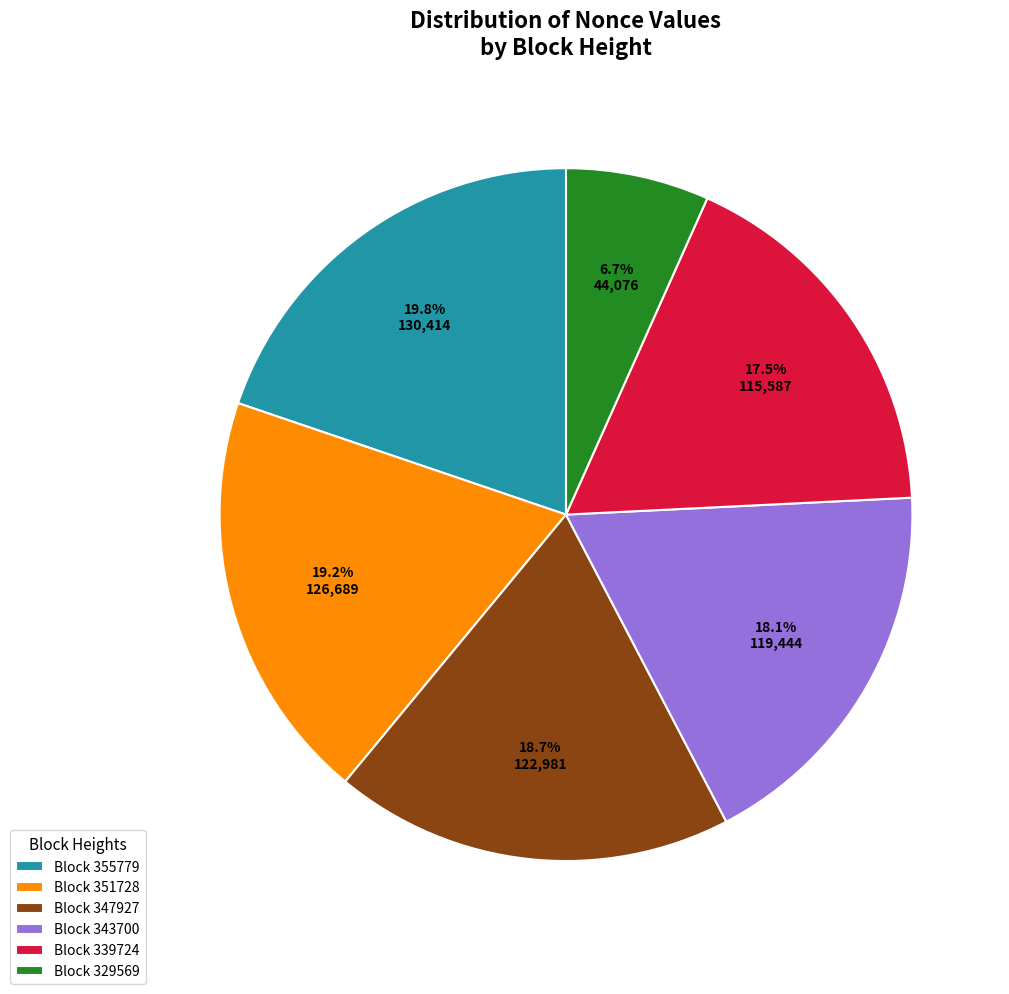

Is there any slice that represents more than half of the pie?

No